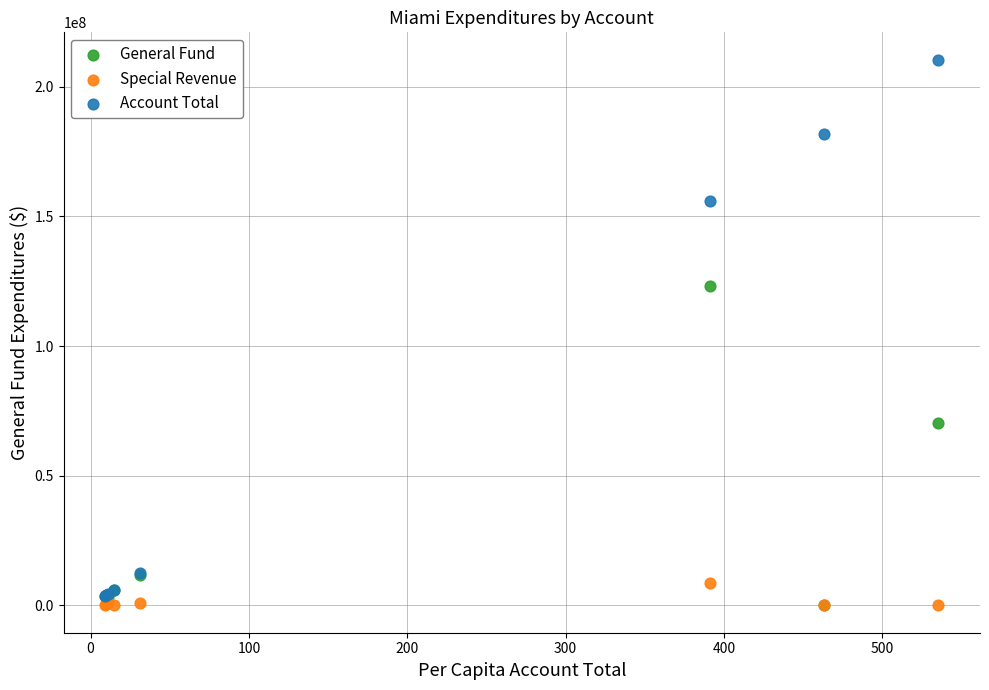

Which series has the largest Y range (max minus min)?

Account Total